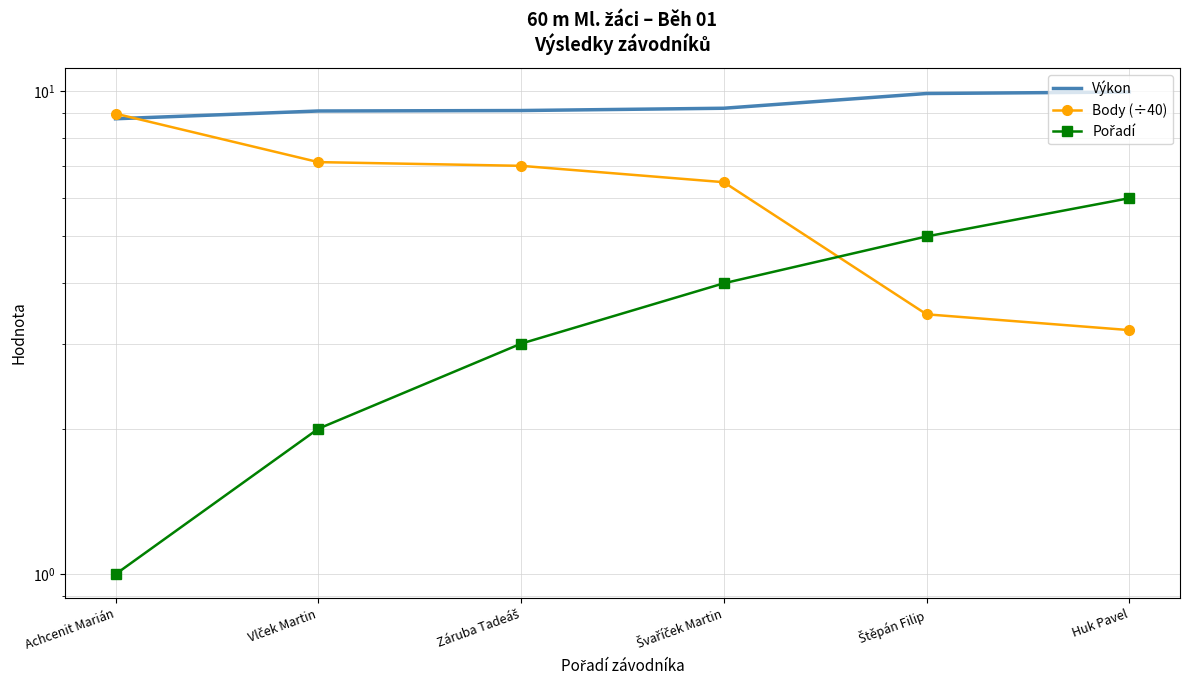

Rank the categories by Pořadí value from lowest to highest.

Achcenit Marián, Vlček Martin, Záruba Tadeáš, Švaříček Martin, Štěpán Filip, Huk Pavel